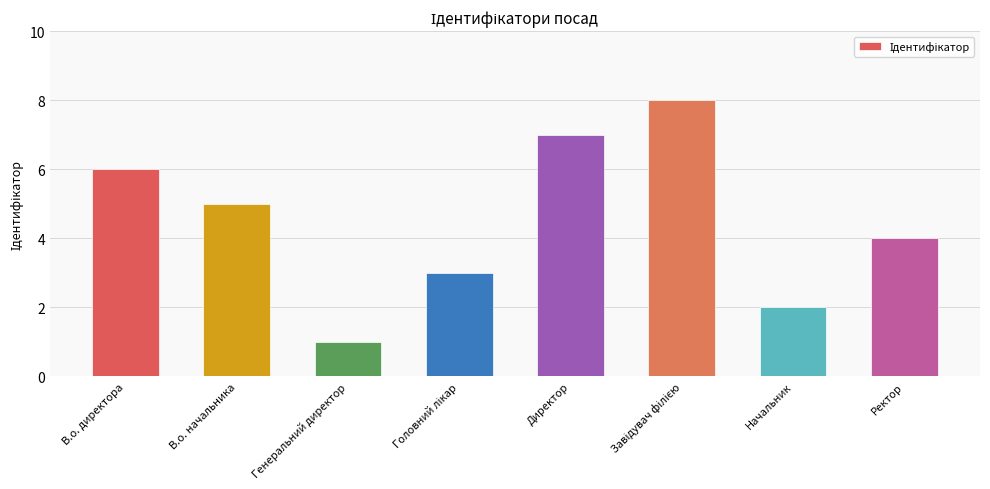

Reading left to right, extract all data points from this chart.

6	5	1	3	7	8	2	4